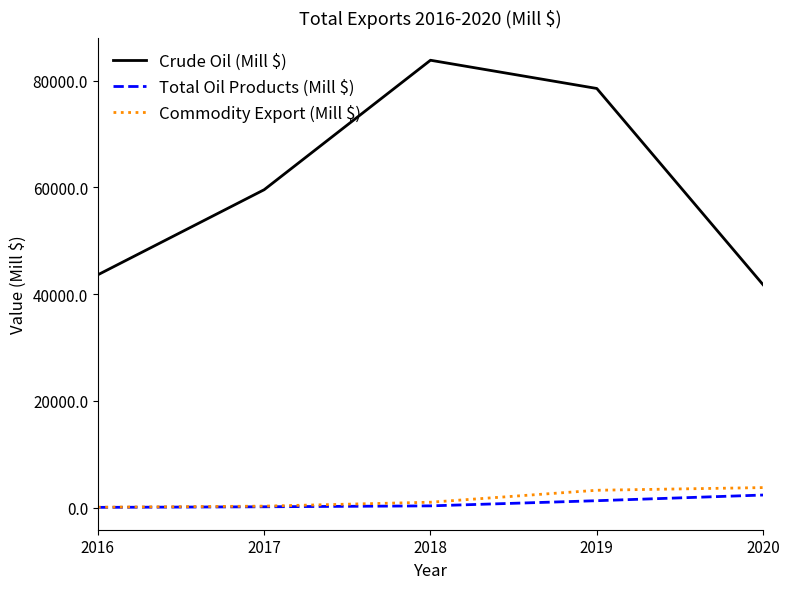

True or false: Crude Oil (Mill $) has a value of 43622.9 at 2016.

True